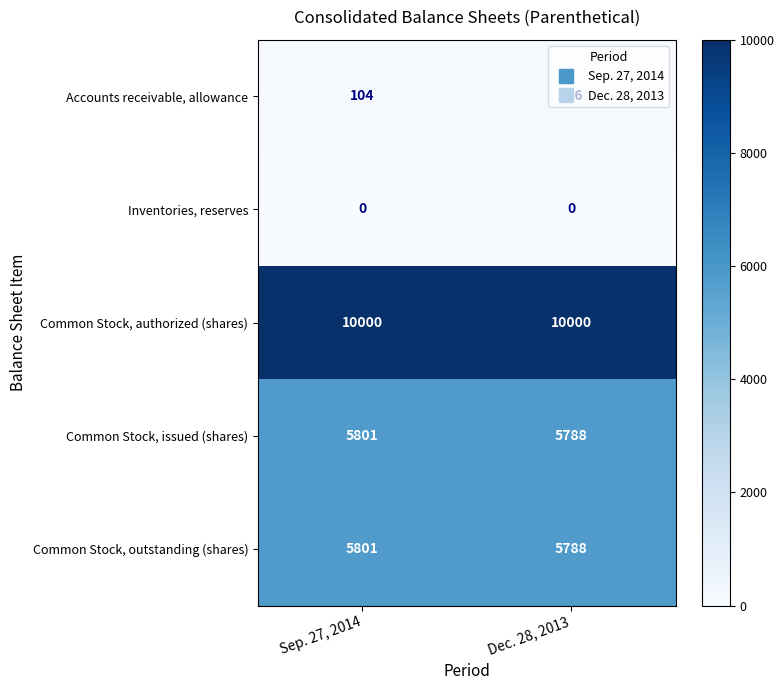

What is the highest value of the Common Stock, outstanding (shares) series?

5801